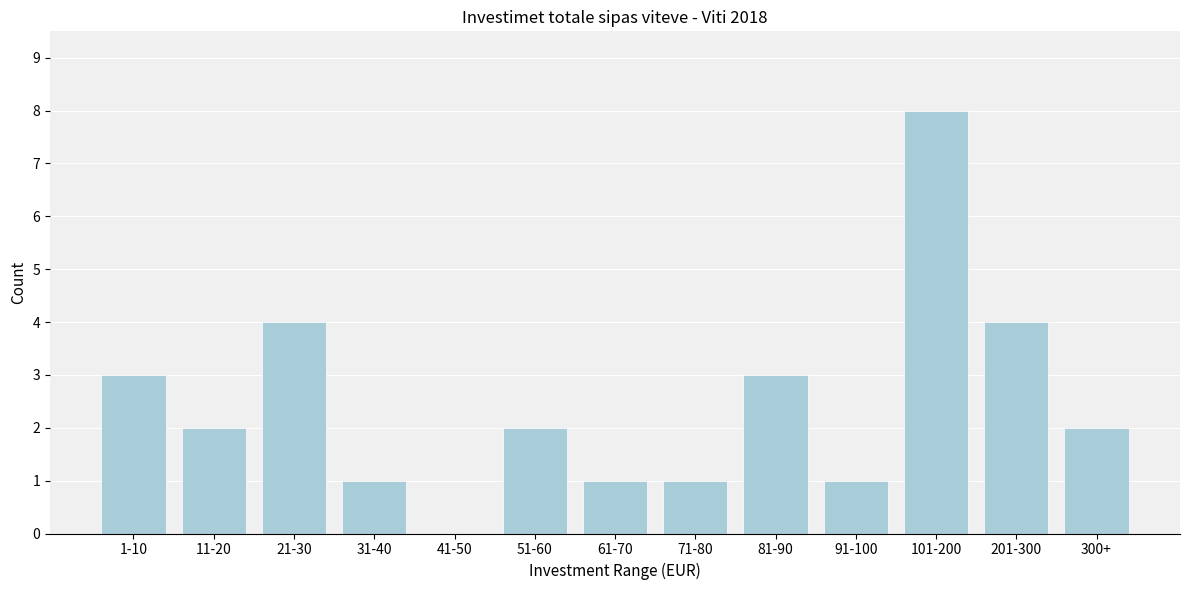

Reading left to right, list all the values displayed in this chart.

1-10=3	11-20=2	21-30=4	31-40=1	41-50=0	51-60=2	61-70=1	71-80=1	81-90=3	91-100=1	101-200=8	201-300=4	300+=2